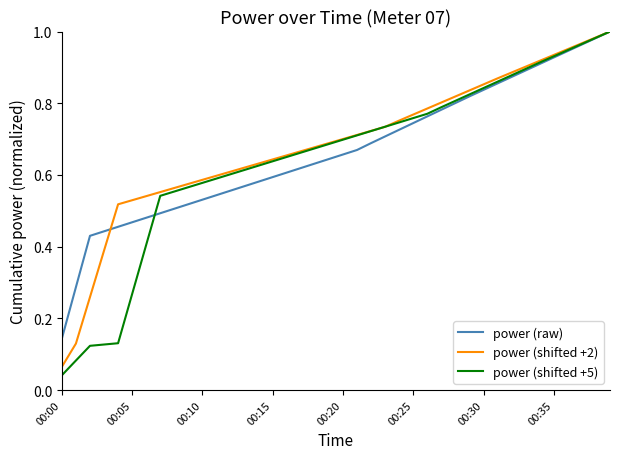

True or false: power (raw) and power (shifted +2) intersect in this chart.

True